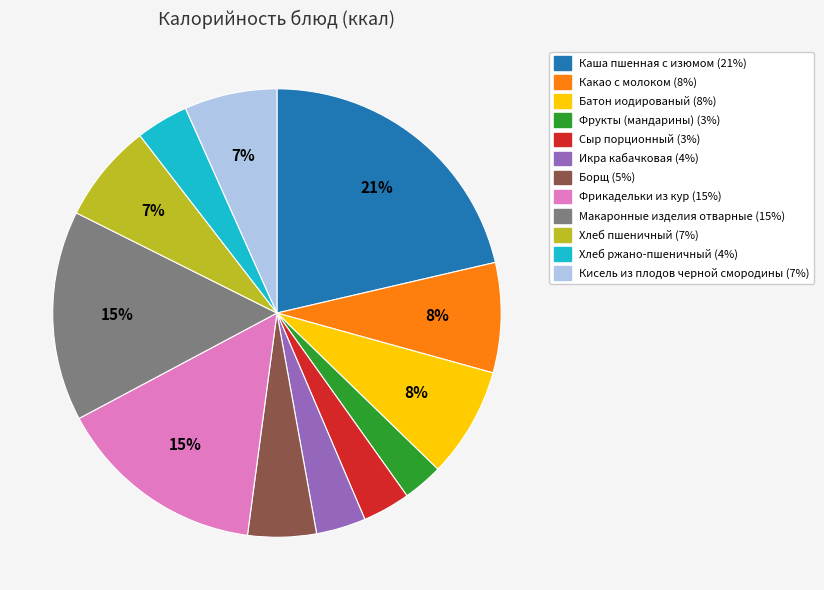

To the nearest percent, what portion does Сыр порционный represent?

3%